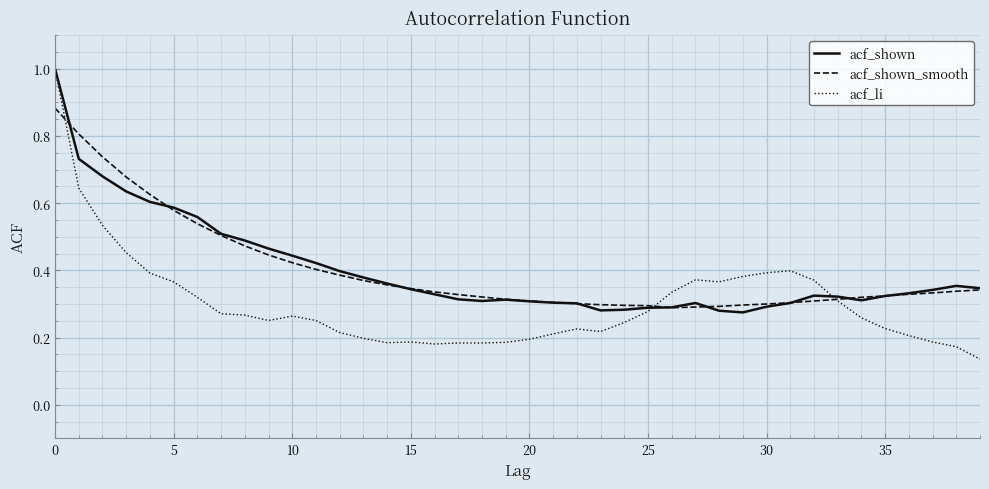

What is the maximum value for acf_li?

1.0